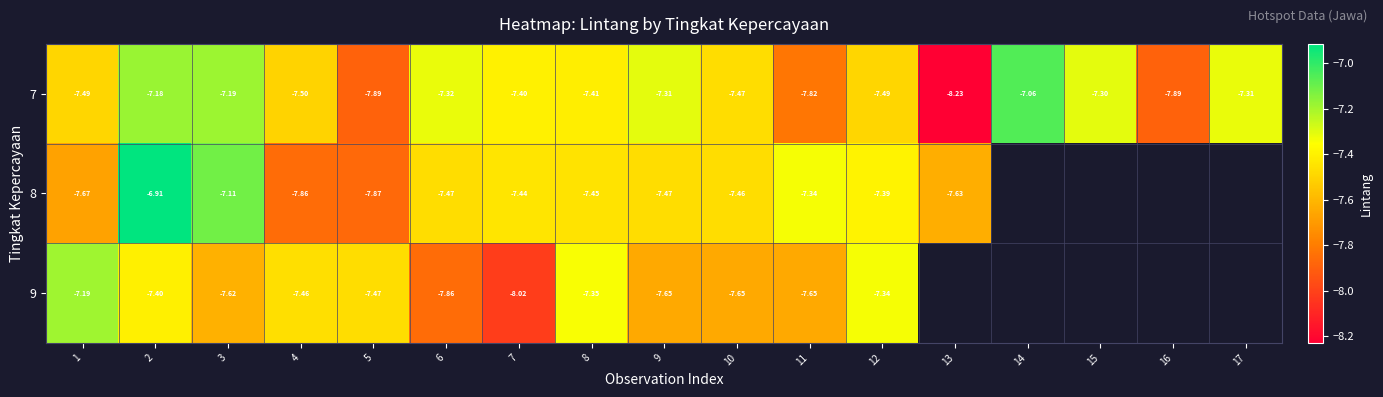

Which has a higher value, 8 or 4?

8